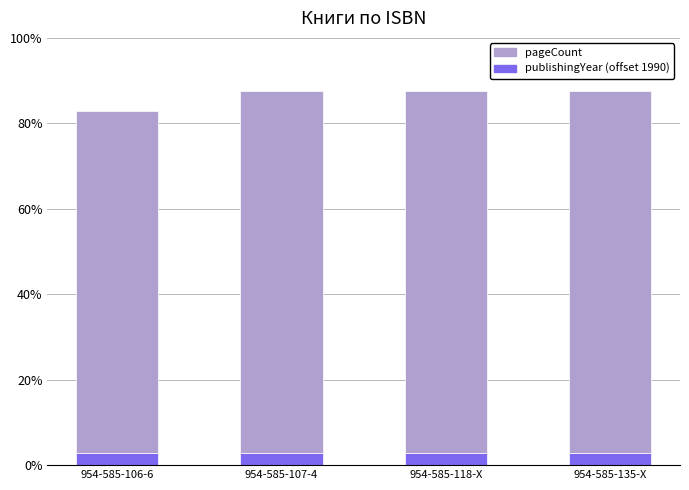

Are the bars horizontal?

No